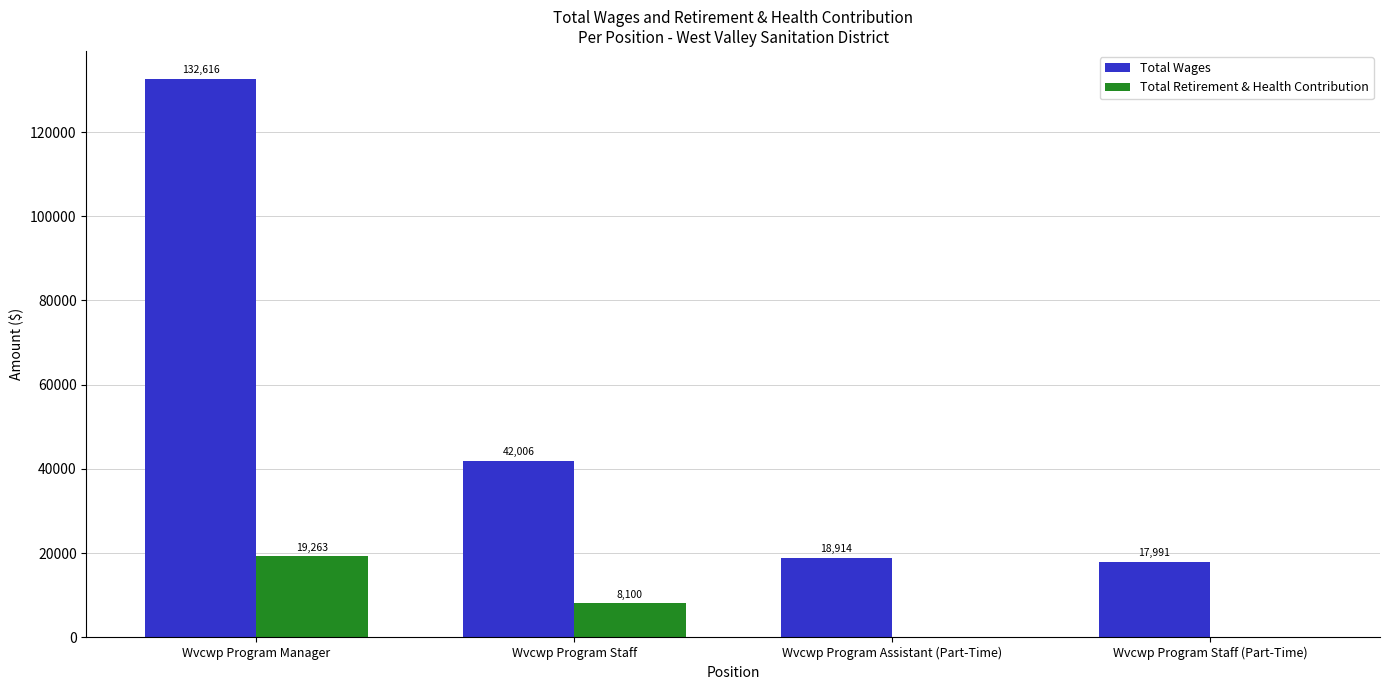

Which series has the largest total across all categories?

Total Wages